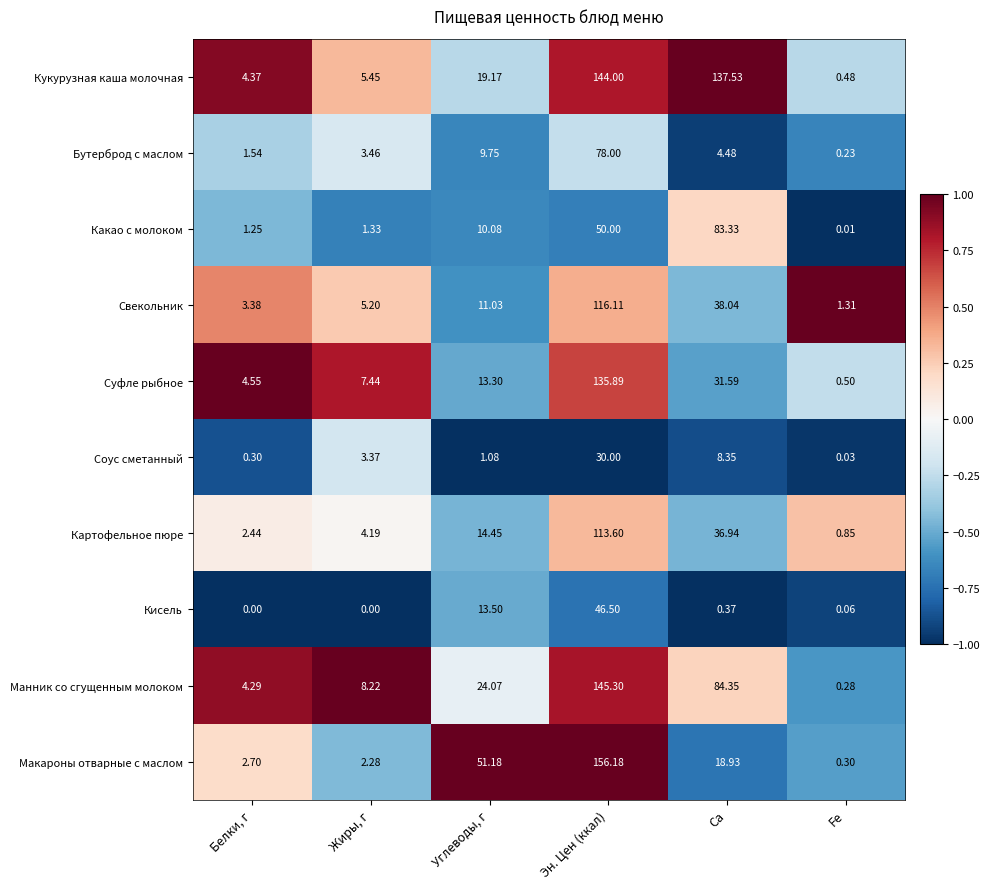

Which series has the largest range (max minus min)?

Макароны отварные с маслом